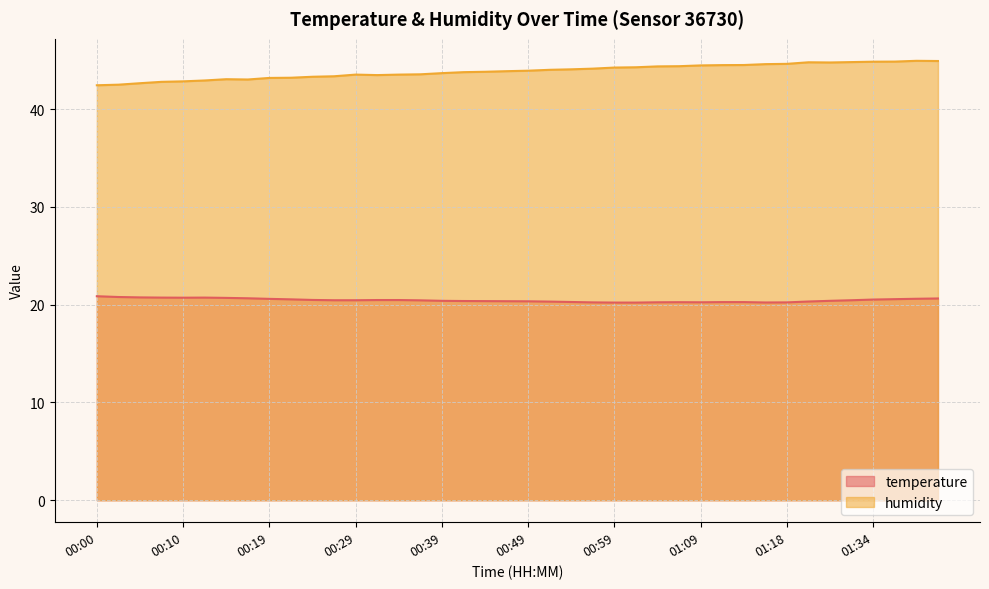

True or false: temperature and humidity intersect in this chart.

False